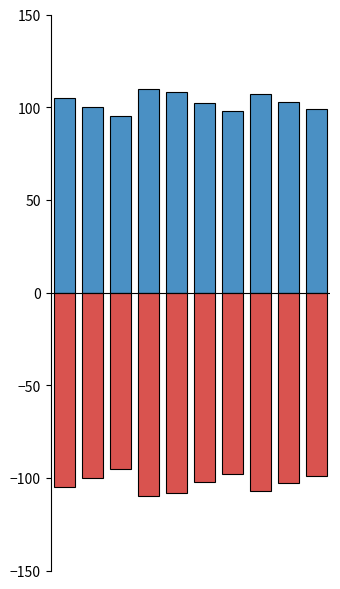

What value does the public series have at 6, to the nearest 10?

100